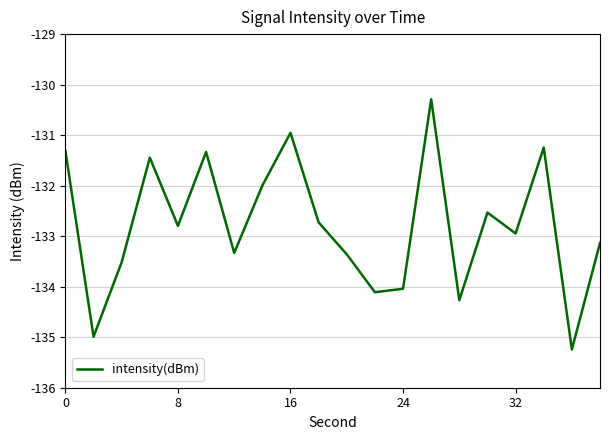

What is the maximum value shown in the chart?

-130.3